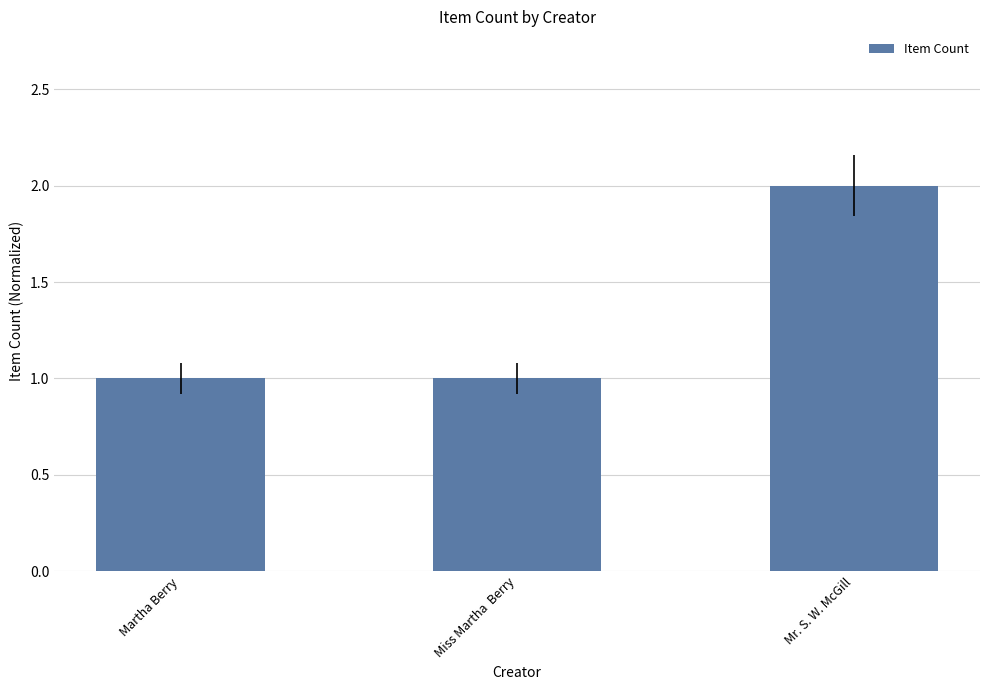

How many bars are there in total?

3